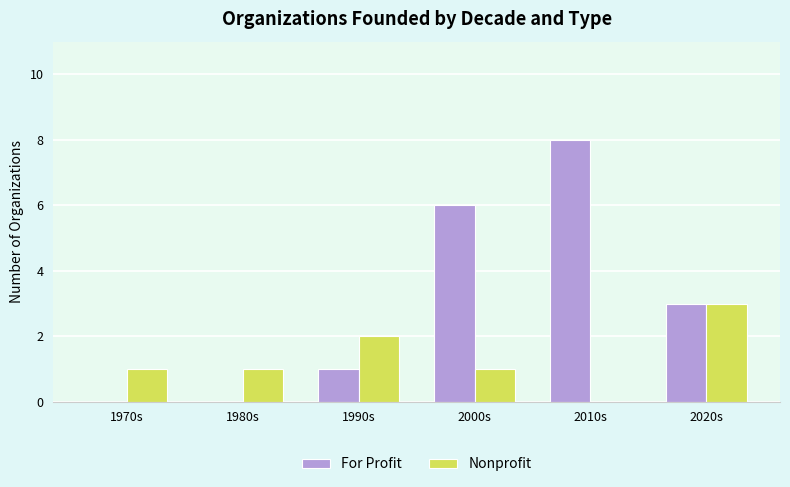

Where is For Profit nearest to the value 4?

2020s